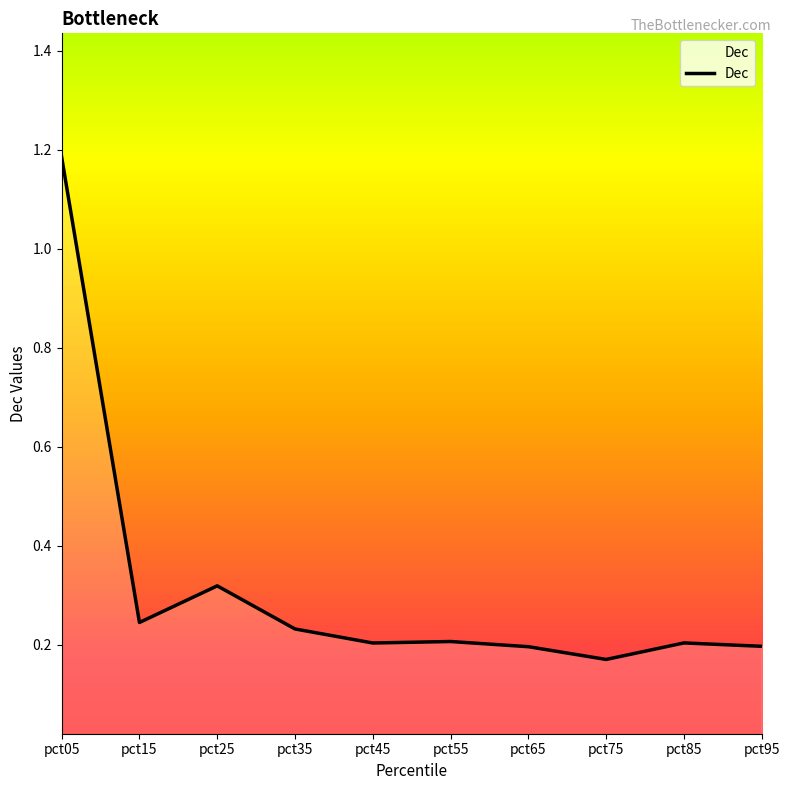

What is the ratio of the value at pct85 to the value at pct05?

0.2